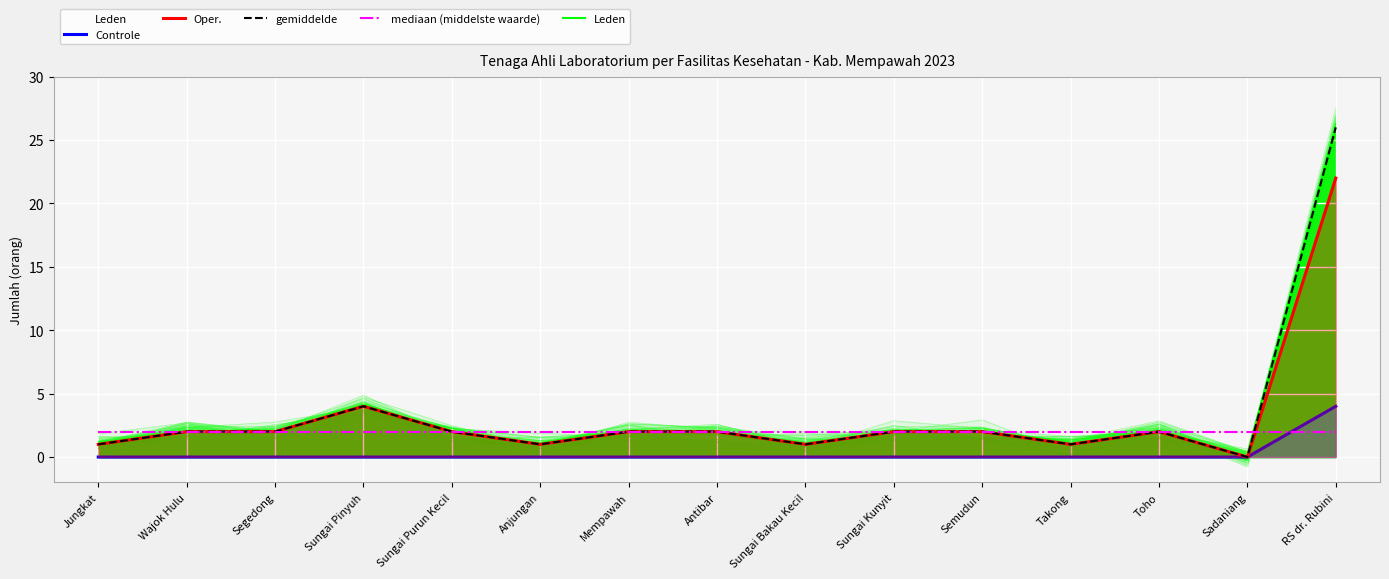

Does the chart display data point markers on the line(s)?

No